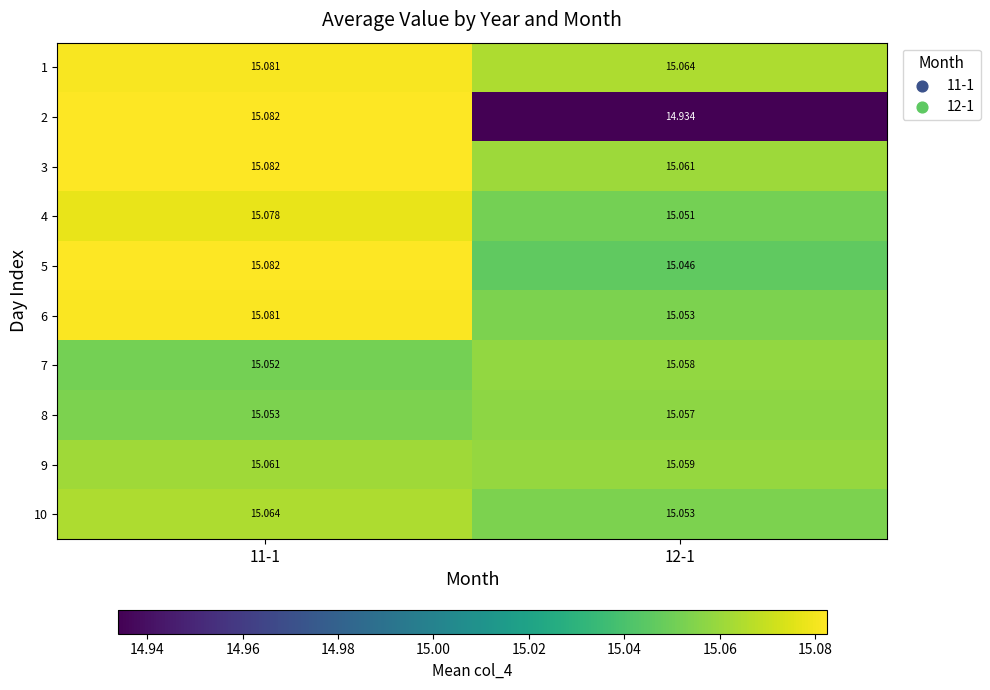

Is the value of 4 at 12-1 greater than the value of 7 at 12-1?

No